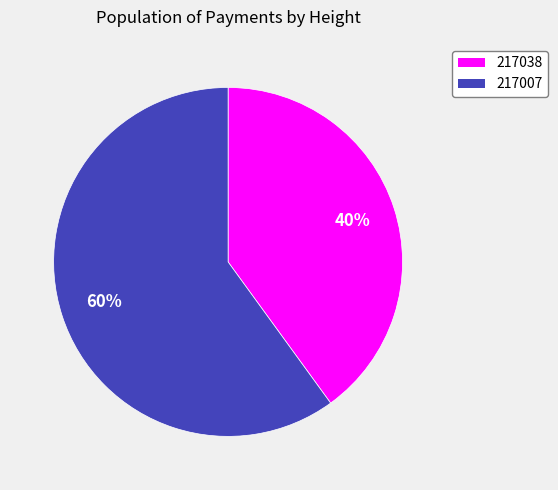

Approximately how many times larger is the value at 217038 compared to 217007?

0.7